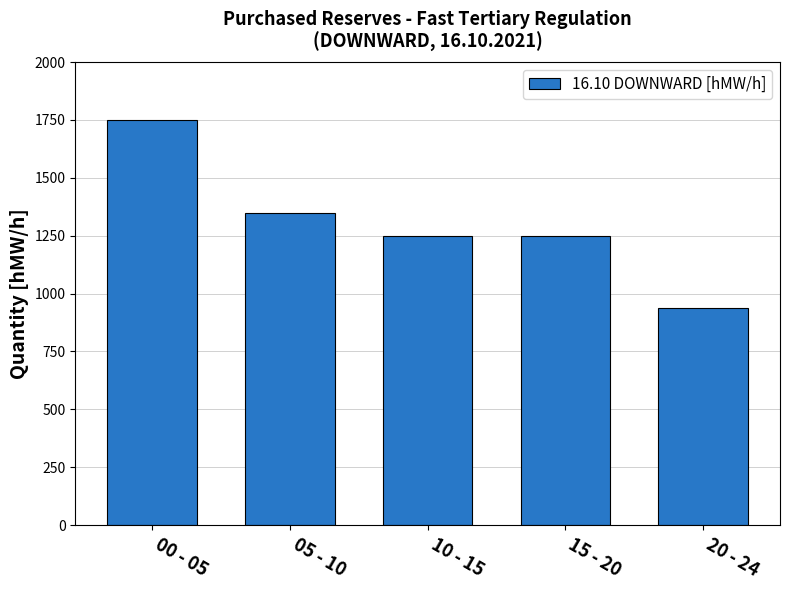

What is the label of the 2nd bar from the left?

05 - 10